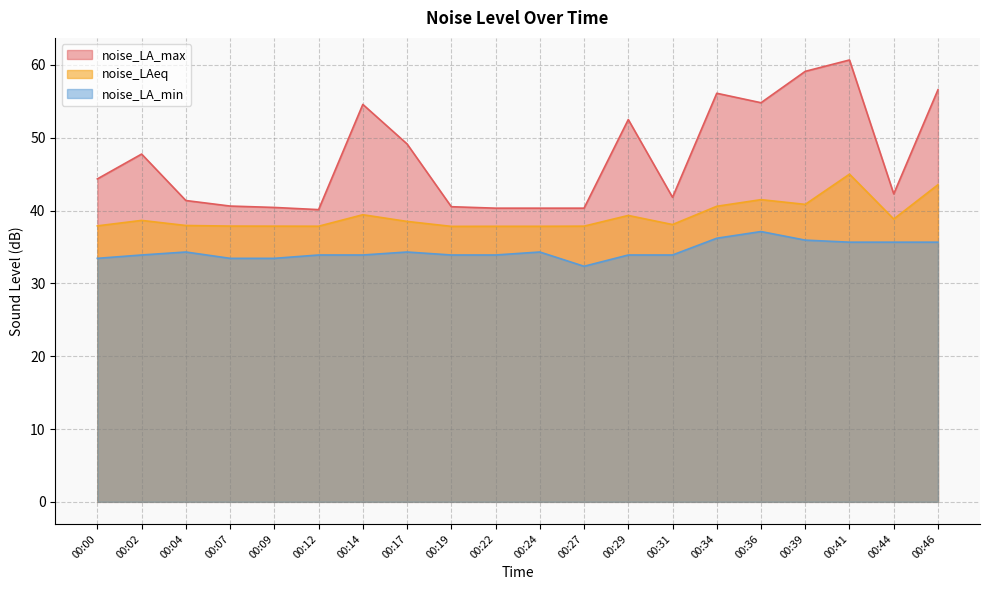

The noise_LA_min series shows 34.3 at 00:24. True or false?

True